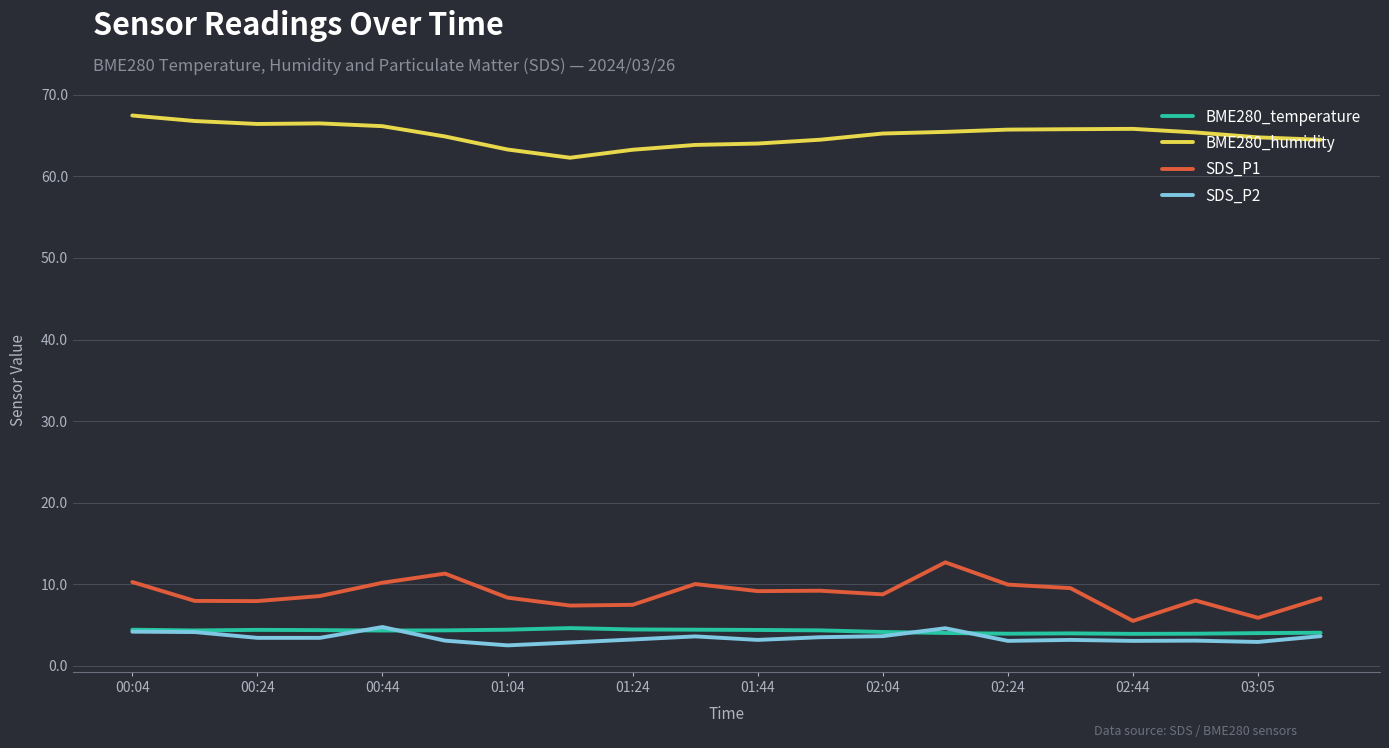

What is the difference between the maximum and minimum values in the BME280_temperature series?

0.7